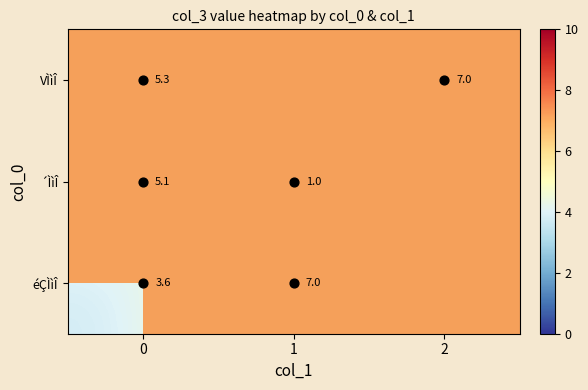

Is the value of éÇÌìÎ at 2 greater than the value of ´ÌìÎ at 1?

No